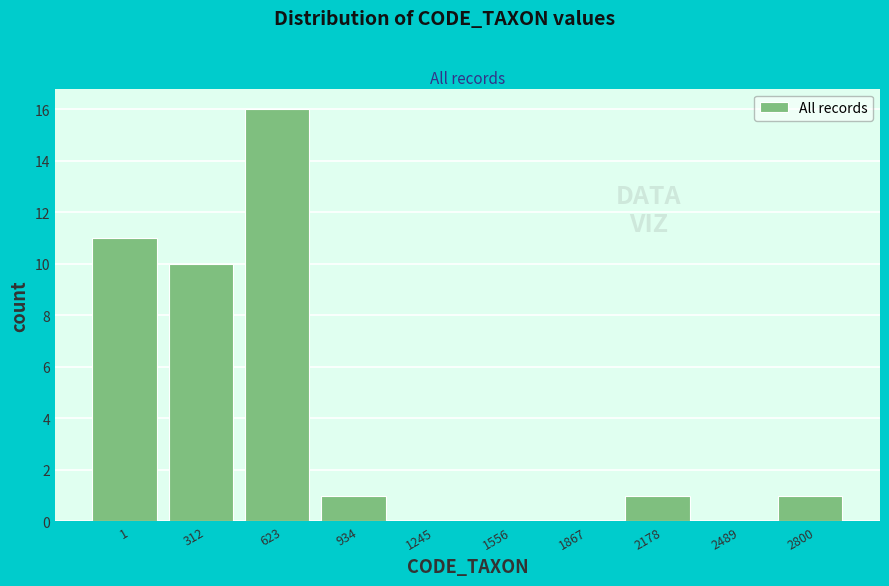

Reading right to left, list all the values displayed in this chart.

2800=1	2489=0	2178=1	1867=0	1556=0	1245=0	934=1	623=16	312=10	1=11